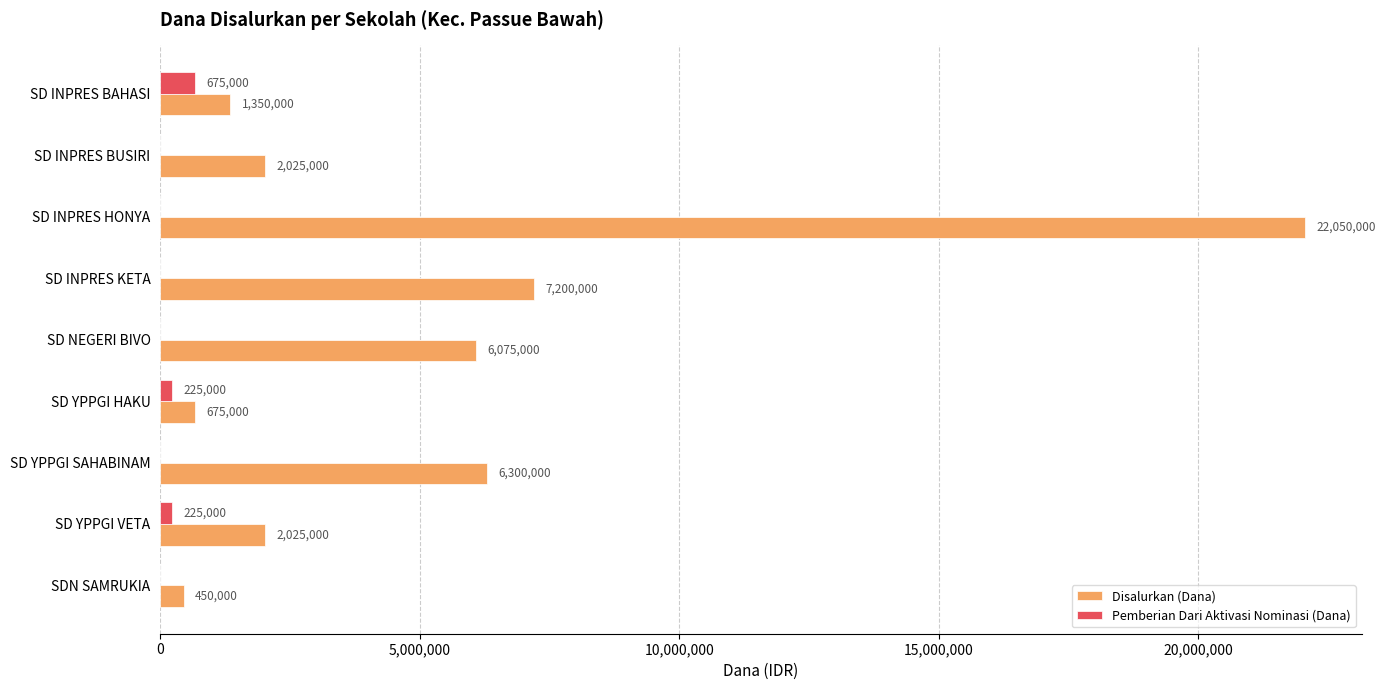

Is the value of Disalurkan (Dana) at SD INPRES BAHASI greater than the value of Pemberian Dari Aktivasi Nominasi (Dana) at SD YPPGI VETA?

Yes